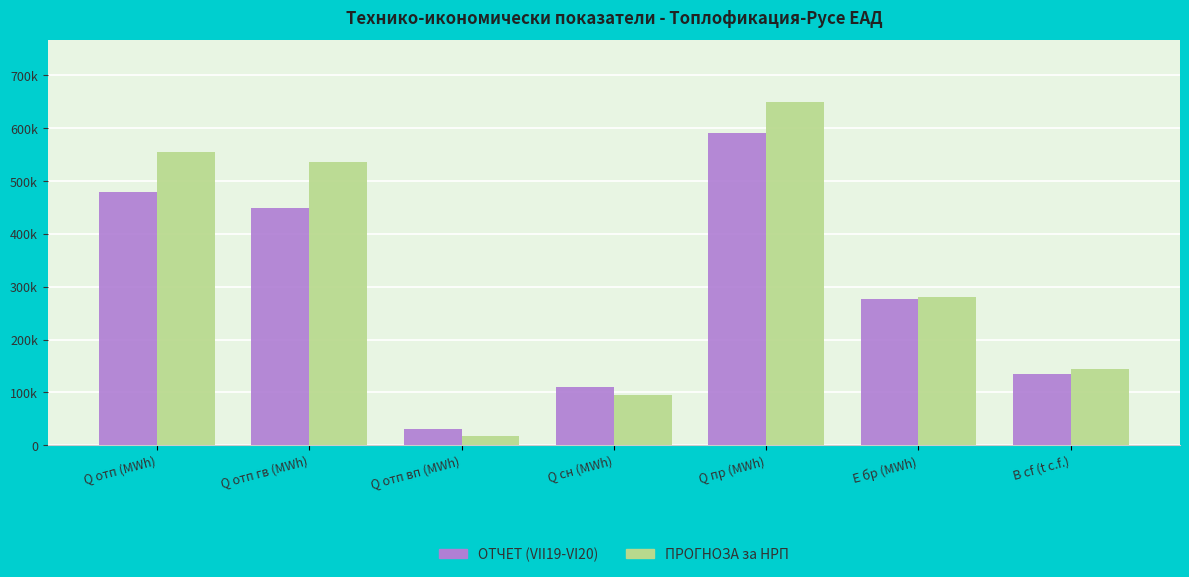

Reading right to left, list all the values displayed in this chart.

ОТЧЕТ (VII19-VI20): 135071.7	276789.1	590130.9	110029.7	31115.8	448985.5	480101.2
ПРОГНОЗА за НРП: 143989.0	279719.5	649594.8	95471.2	18082.6	536040.9	554123.6